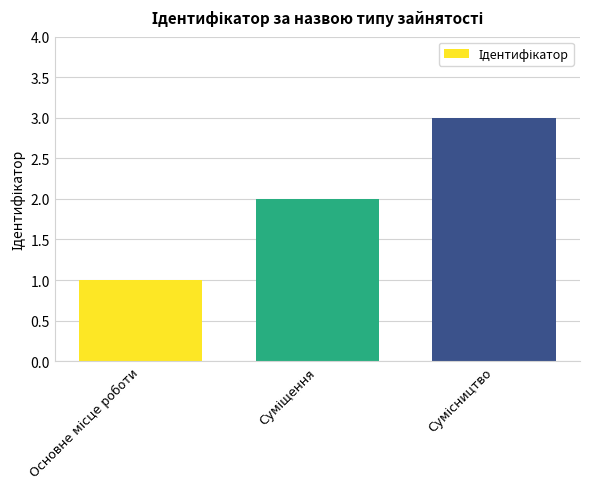

What is the sum of all values?

6